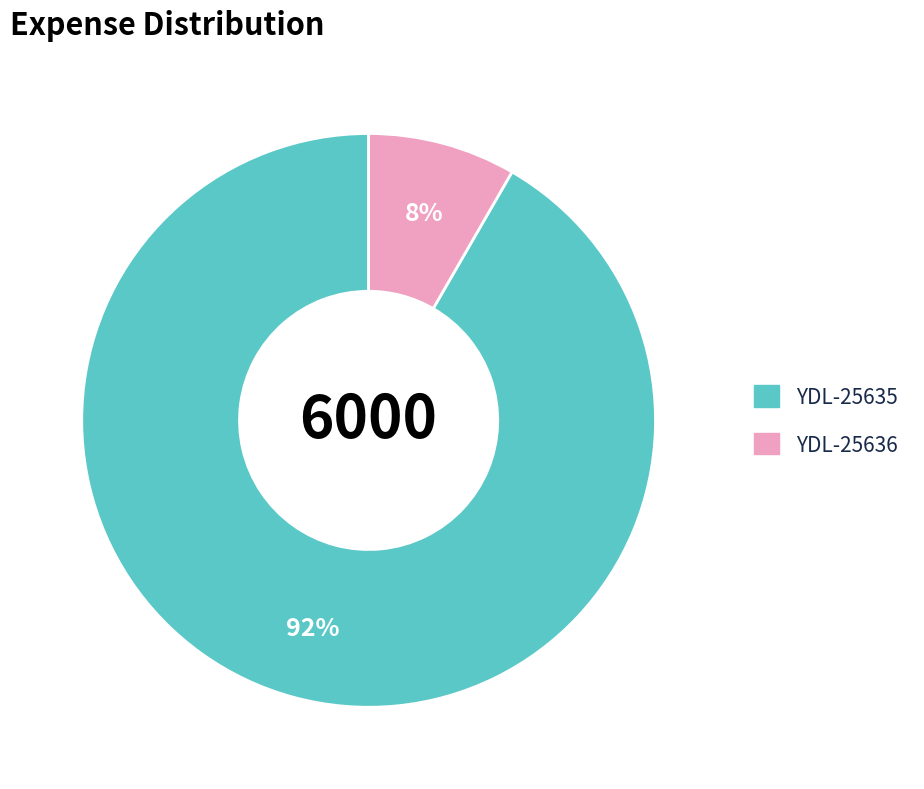

Is YDL-25635 the majority of the pie?

Yes